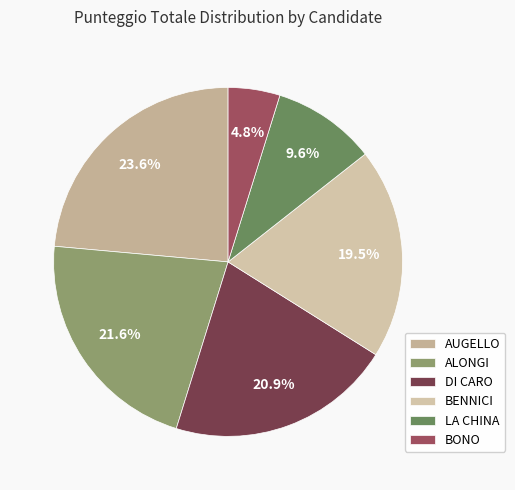

Which has a higher value, AUGELLO or BONO?

AUGELLO